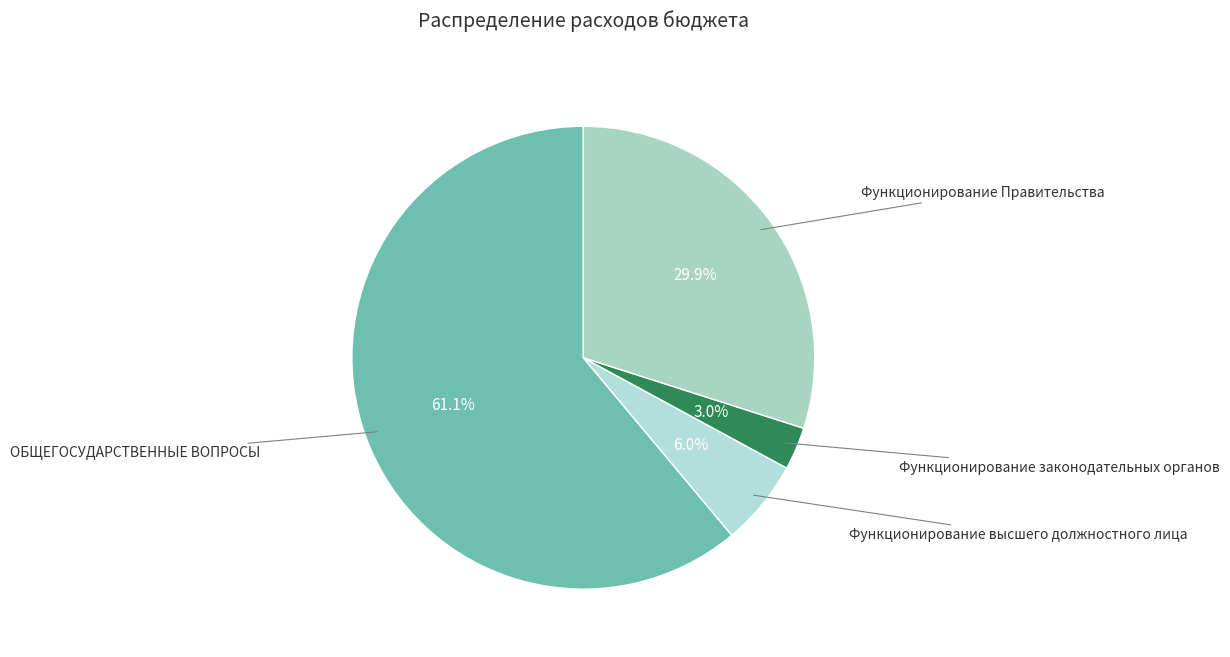

To the nearest percent, what is the average slice percentage?

25%